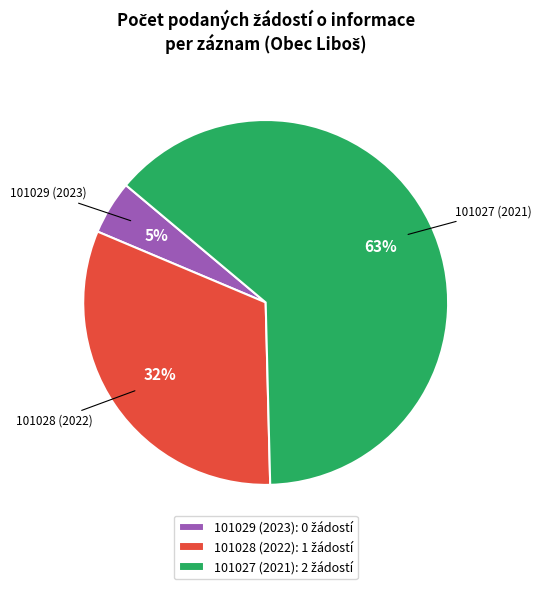

What is the ratio of the value at 101028 (2022) to the value at 101027 (2021)?

0.5